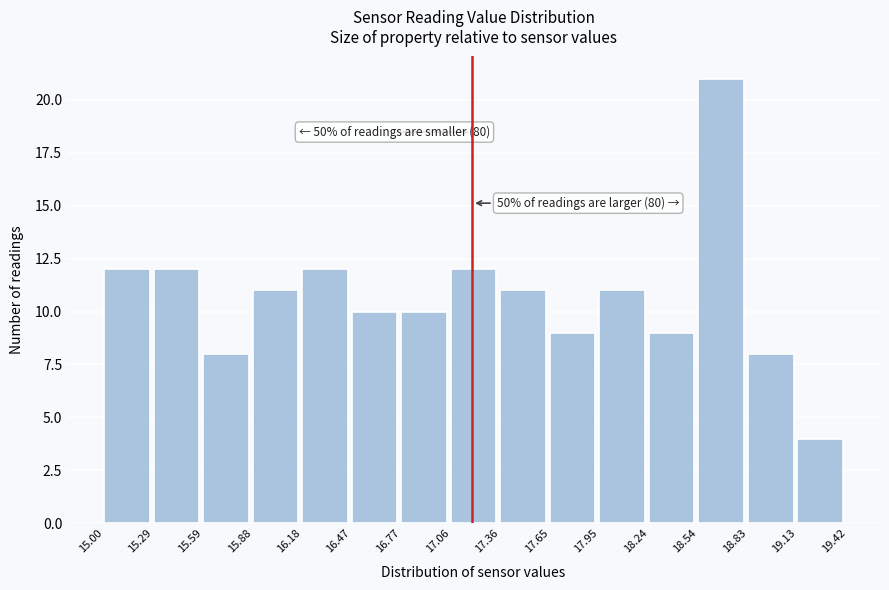

Which range on the x-axis has the tallest bar?

18.54 to 18.83